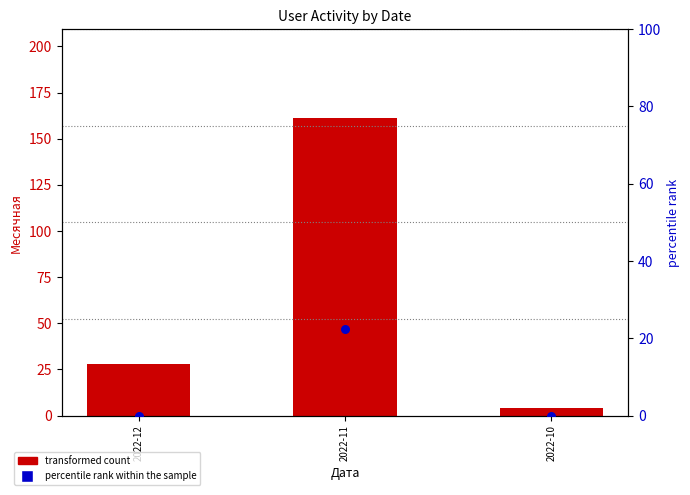

Which series has the largest total across all categories?

transformed count